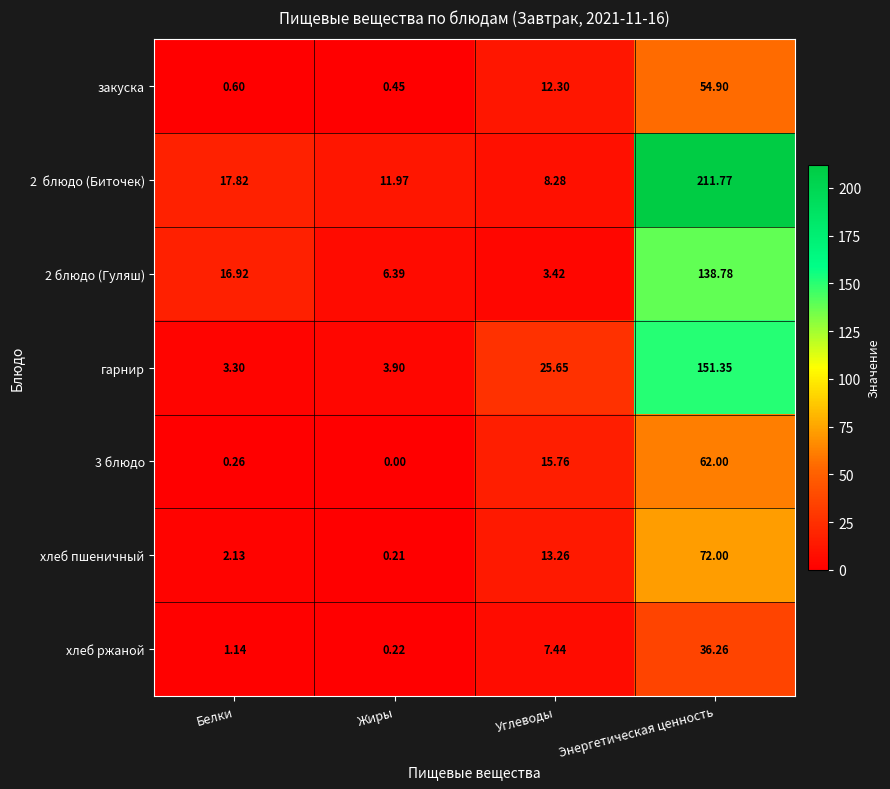

Where is закуска nearest to the value 27?

Углеводы